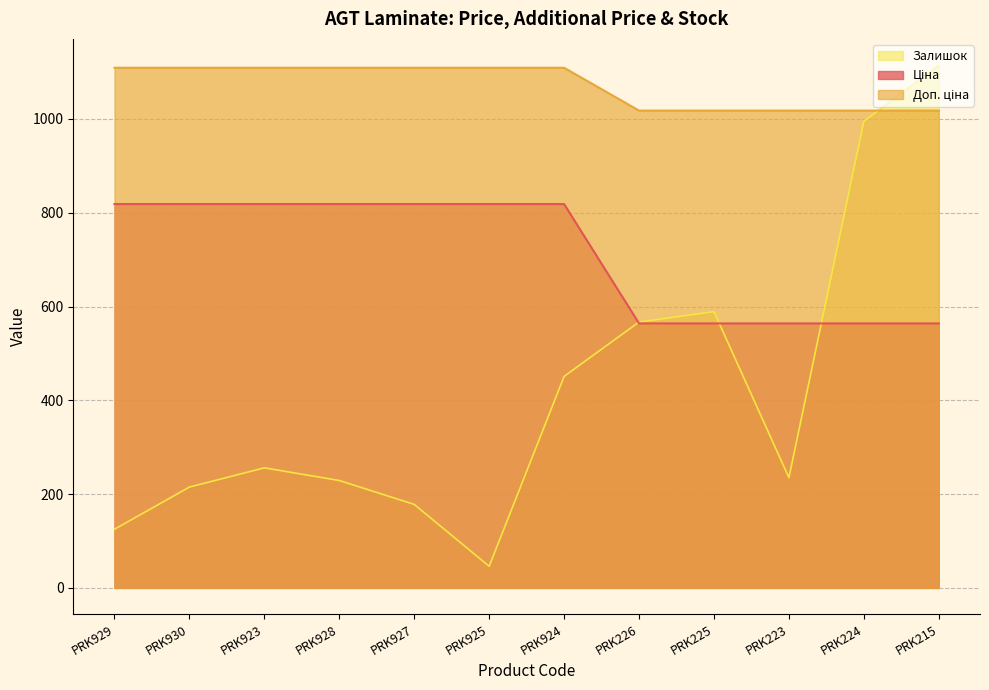

How many values in the Доп. ціна series exceed 1109?

7